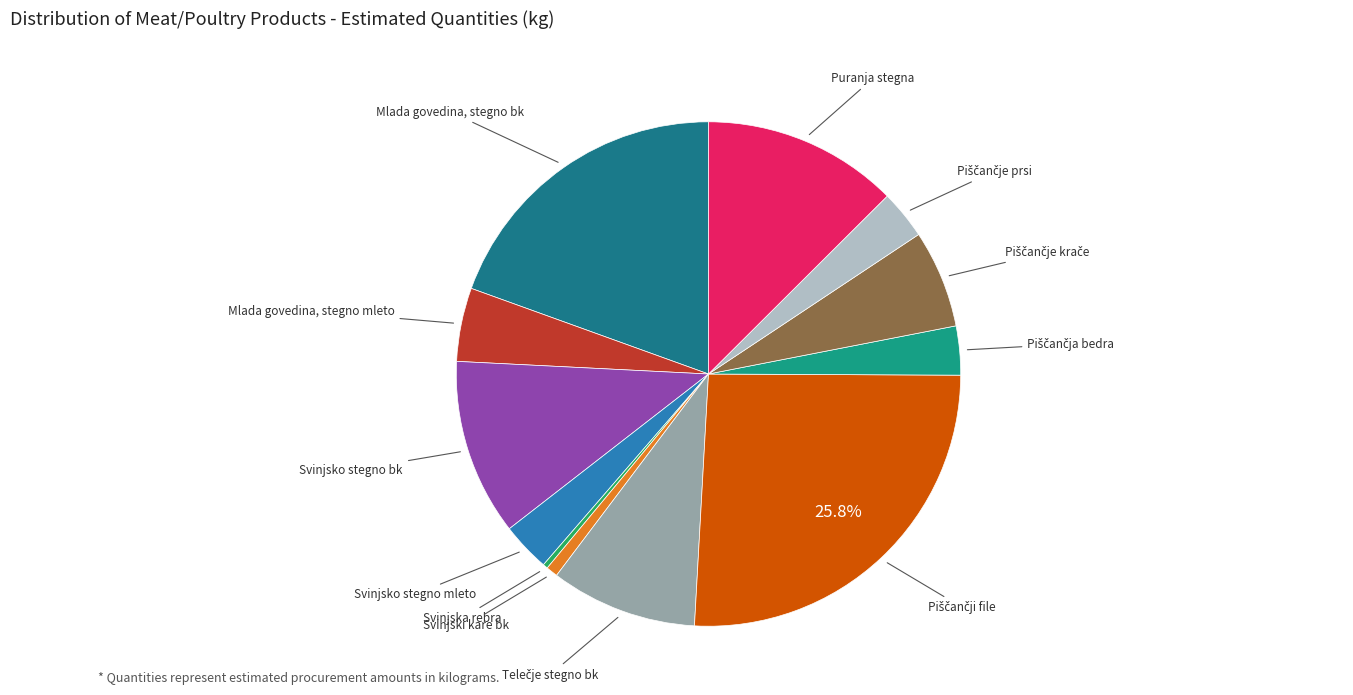

Which has a higher value, Mlada govedina, stegno bk or Svinjsko stegno mleto?

Mlada govedina, stegno bk